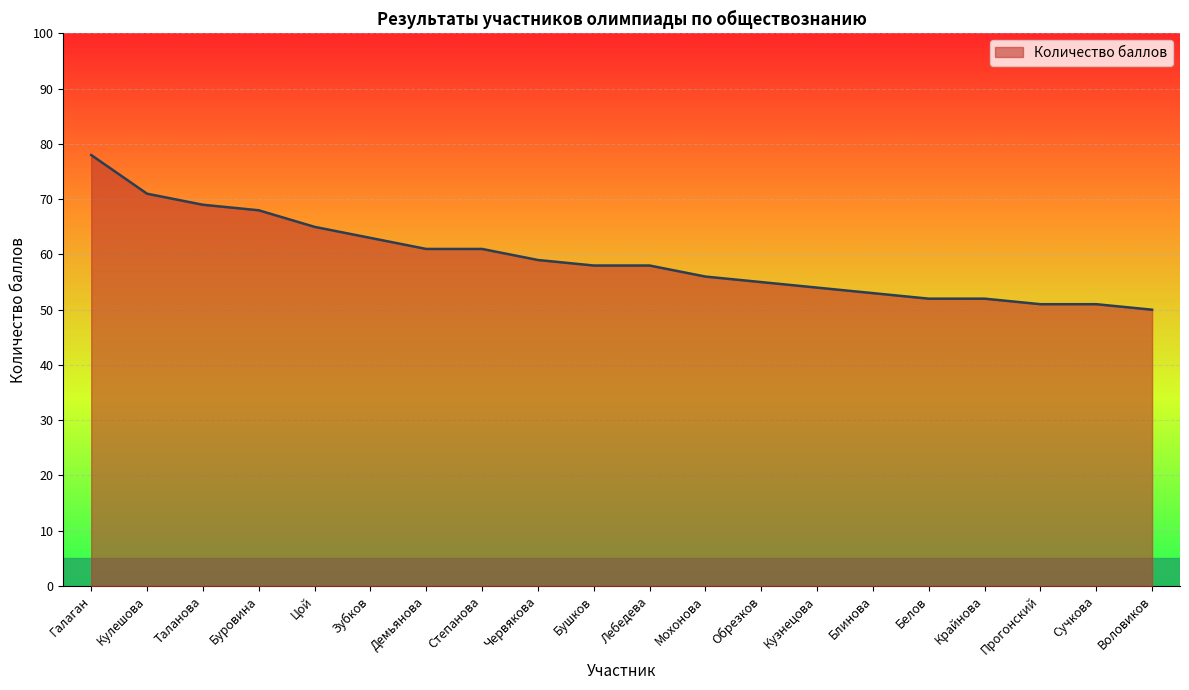

Reading right to left, what are all the values shown in this chart?

50	51	51	52	52	53	54	55	56	58	58	59	61	61	63	65	68	69	71	78